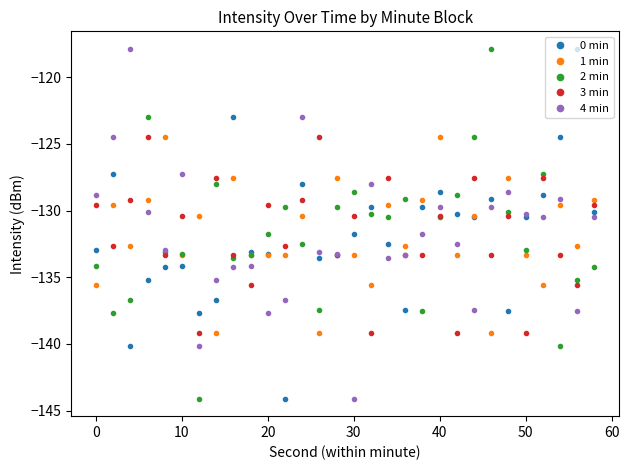

What is the lowest value of the 0 min series?

-144.1